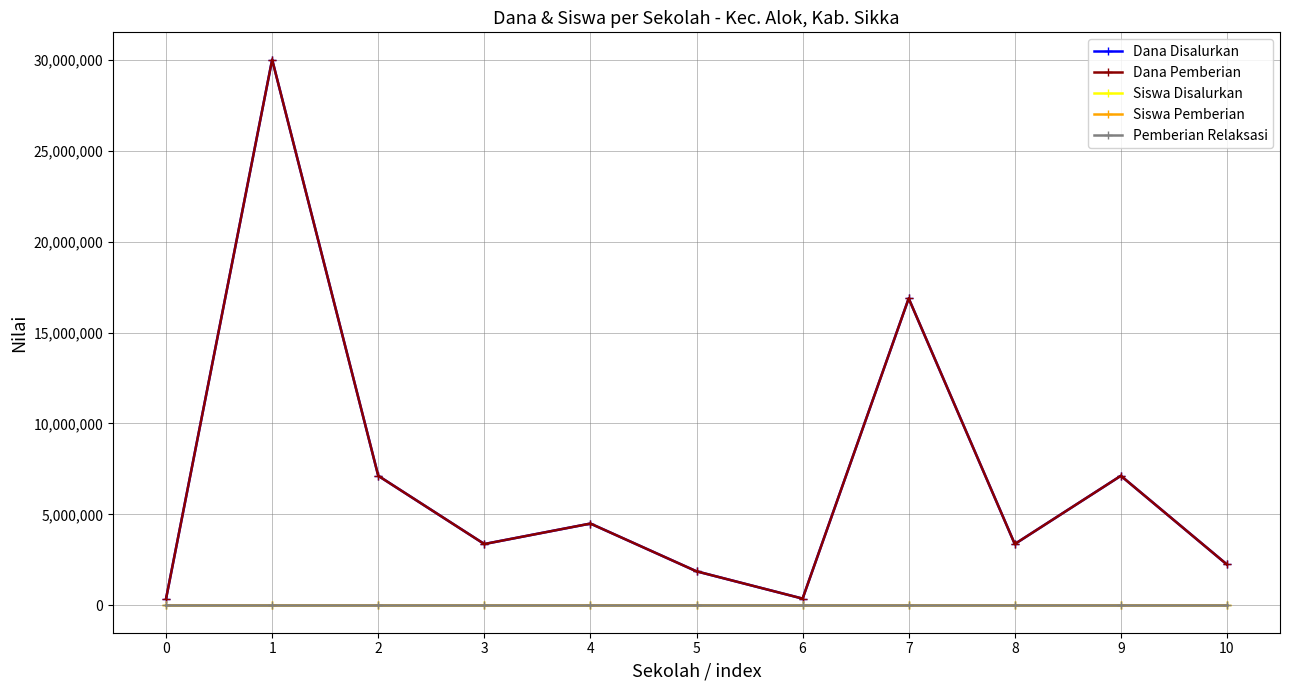

At 4, list the series in order from largest to smallest.

Dana Disalurkan, Dana Pemberian, Siswa Disalurkan, Siswa Pemberian, Pemberian Relaksasi